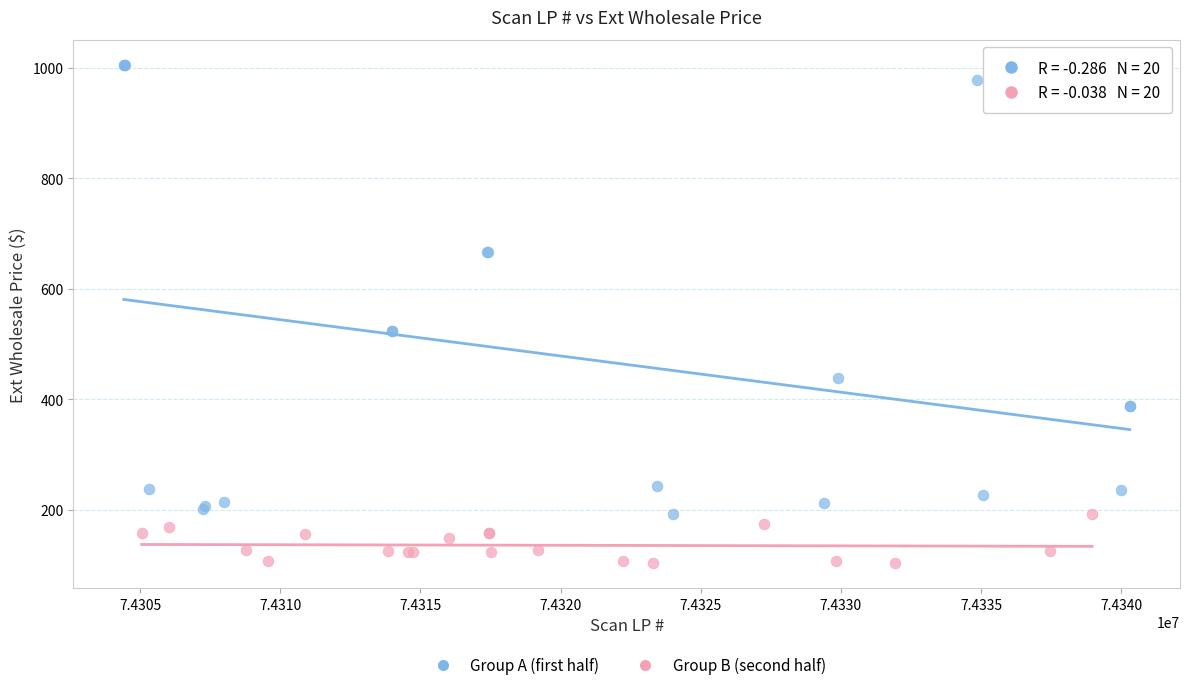

Which series reaches the minimum Y coordinate?

Group B (second half)